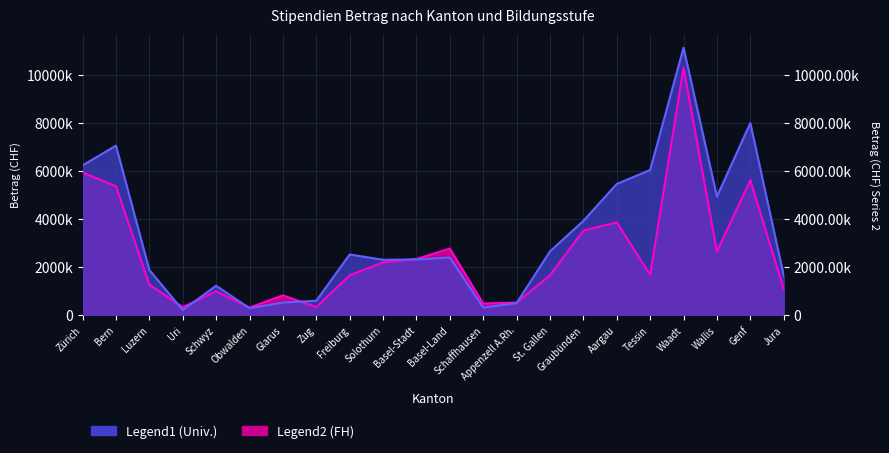

How many interior local peaks does the FH Bachelor series have?

6